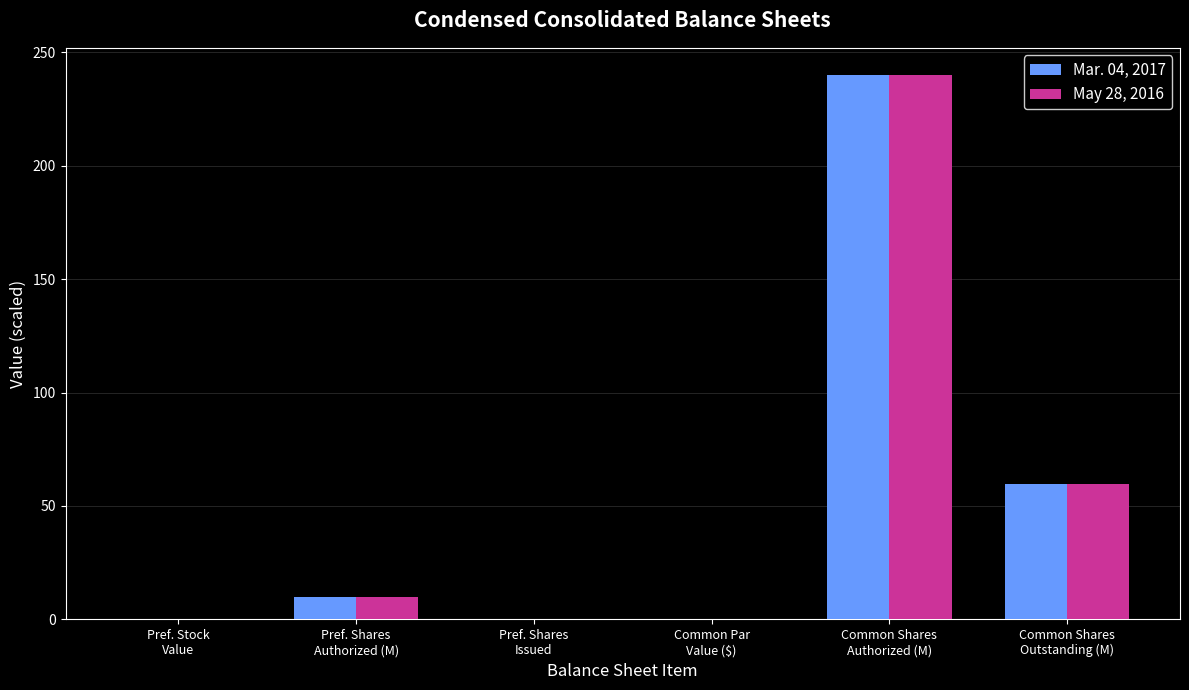

What is the sum of the Mar. 04, 2017 values at Pref. Shares
Issued and Common Par
Value ($)?

0.2